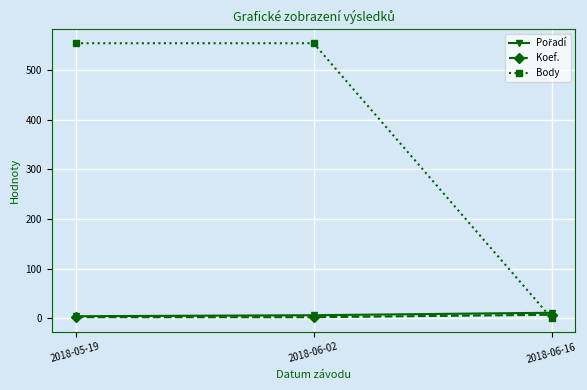

Which series has the largest total across all categories?

Body